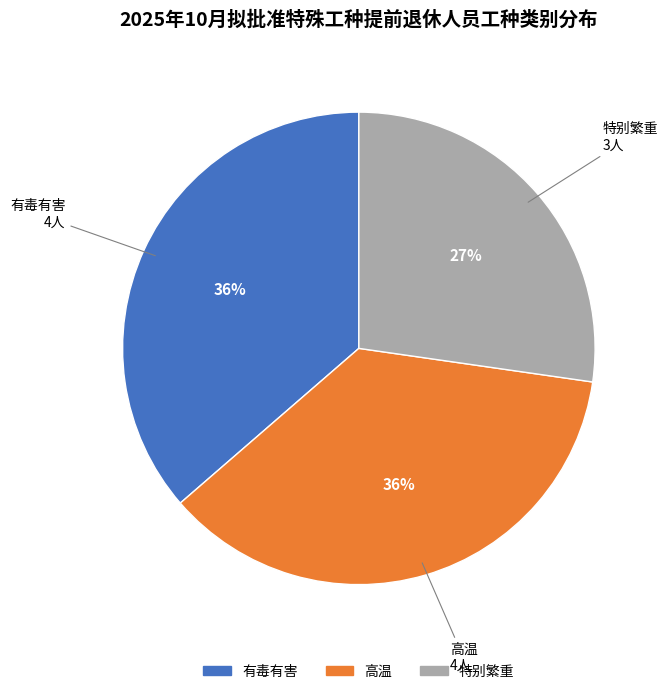

The 高温 slice represents 36% of the pie. True or false?

True